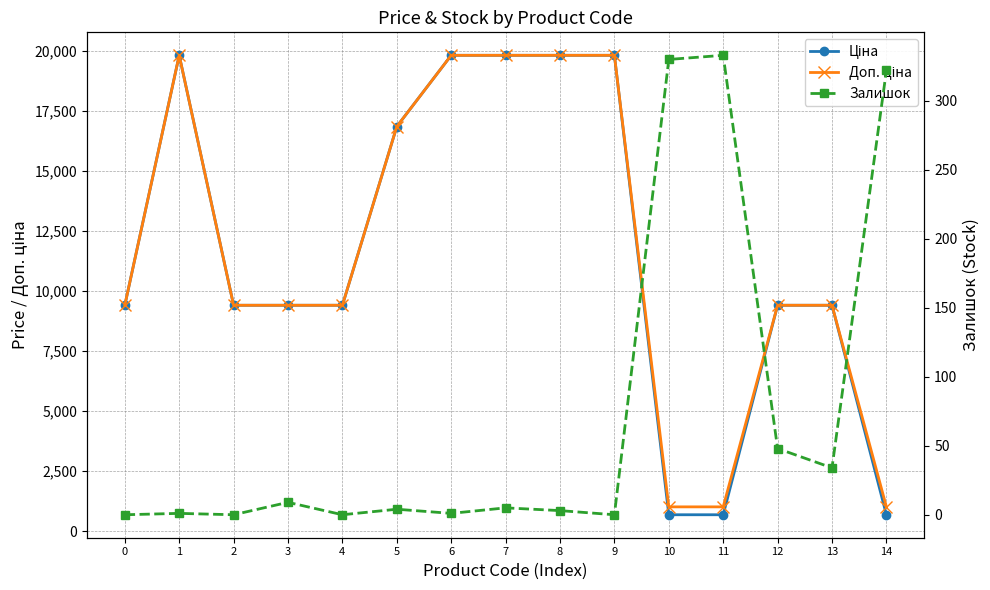

Reading left to right, transcribe all the data shown in this chart.

Ціна: 0=9416.9	1=19831.1	2=9416.9	3=9416.9	4=9416.9	5=16863.2	6=19831.1	7=19831.1	8=19831.1	9=19831.1	10=689.1	11=689.1	12=9416.9	13=9416.9	14=689.1
Доп. ціна: 0=9416.9	1=19831.1	2=9416.9	3=9416.9	4=9416.9	5=16863.2	6=19831.1	7=19831.1	8=19831.1	9=19831.1	10=1017.8	11=1017.8	12=9416.9	13=9416.9	14=1017.8
Залишок: 0=0.0	1=1.0	2=0.0	3=9.0	4=0.0	5=4.0	6=1.0	7=5.0	8=3.0	9=0.0	10=330.0	11=333.0	12=48.0	13=34.0	14=322.0